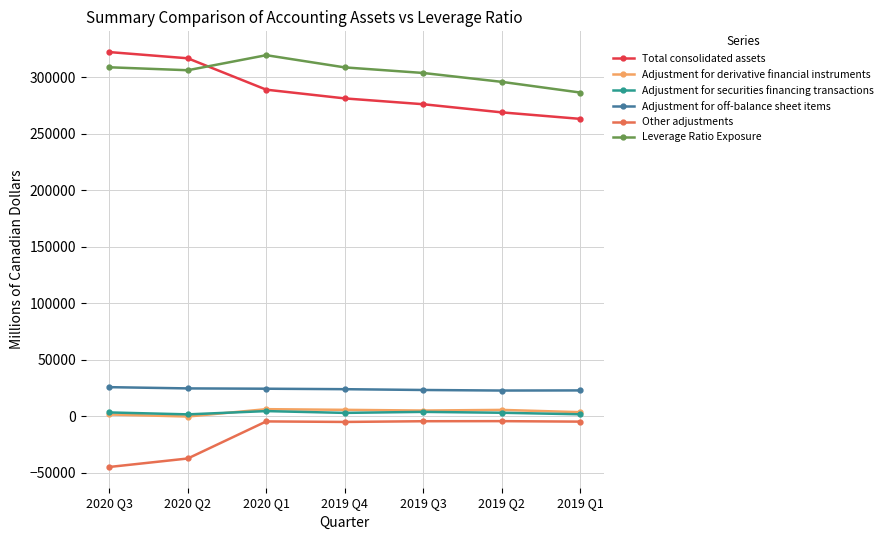

Is the value of Adjustment for securities financing transactions at 2020 Q2 greater than the value of Adjustment for derivative financial instruments at 2020 Q1?

No